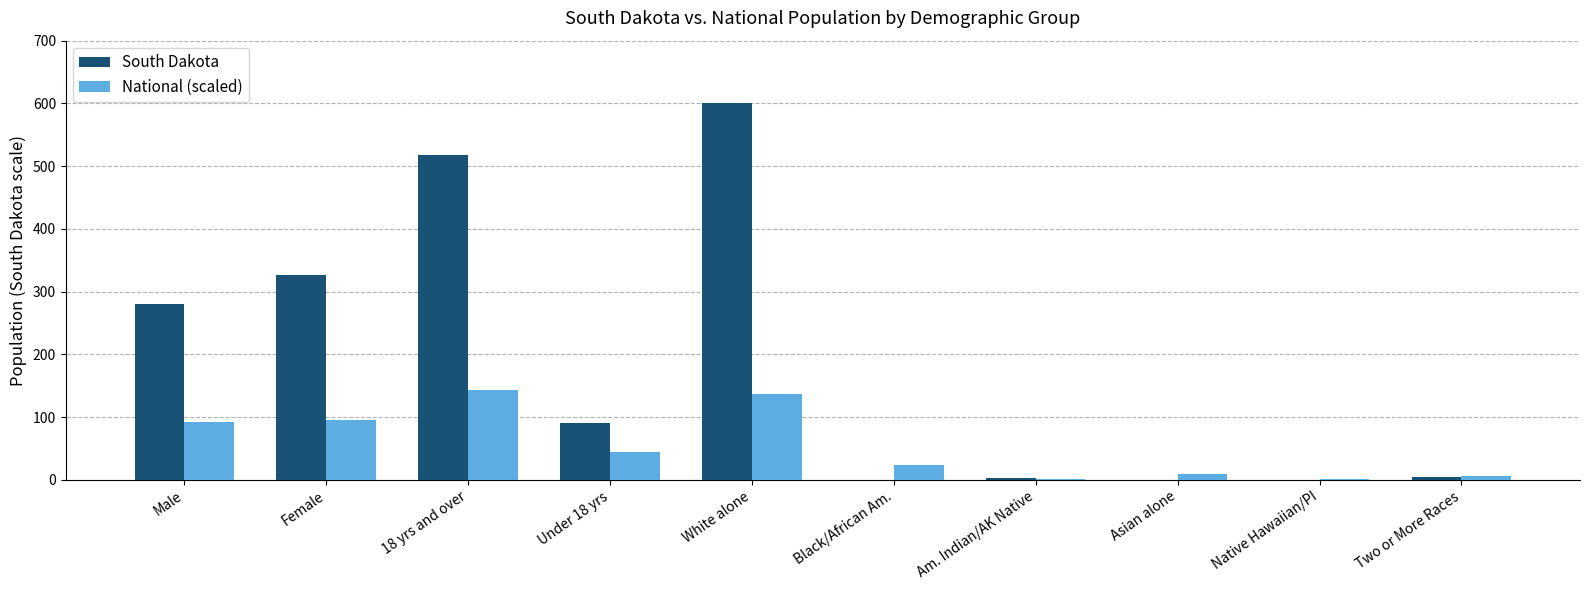

True or false: South Dakota has a value of 3.0 at Am. Indian/AK Native.

True